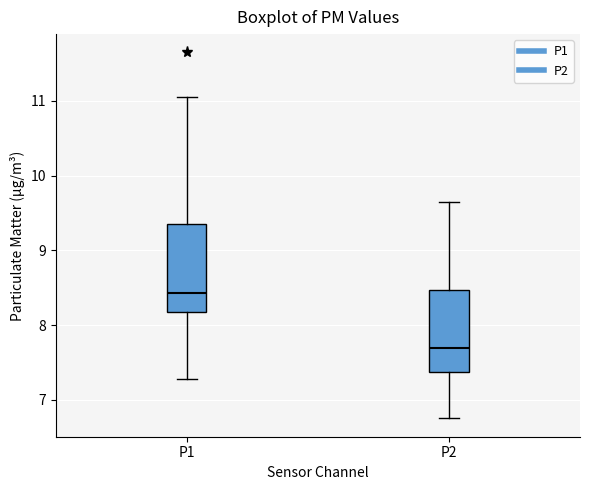

Reading left to right, read every box against the y-axis: the position of its median line, the range the box covers, and the ends of its whiskers. The values are not printed on the chart, so give them approximately, as read against the axis.

P1: median 8.4, box 8.2 to 9.4, whiskers 7.3 to 11.1
P2: median 7.7, box 7.4 to 8.5, whiskers 6.8 to 9.7